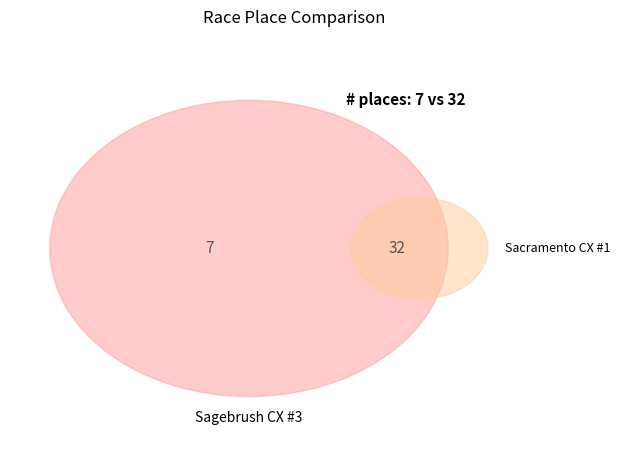

Approximately how many times larger is the value at Sagebrush CX #3 compared to Sacramento CX #1?

0.2